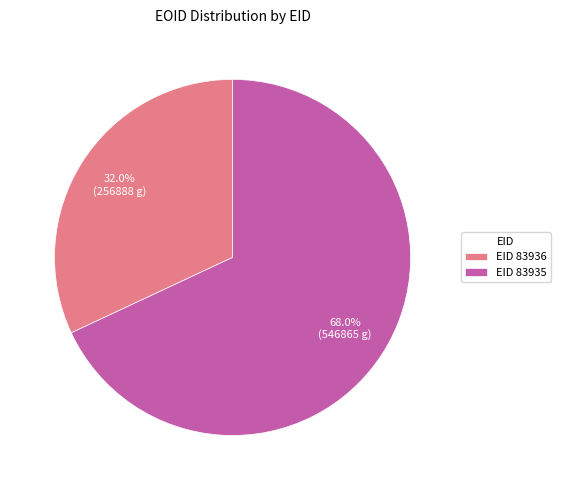

Between EID 83936 and EID 83935, which is larger?

EID 83935